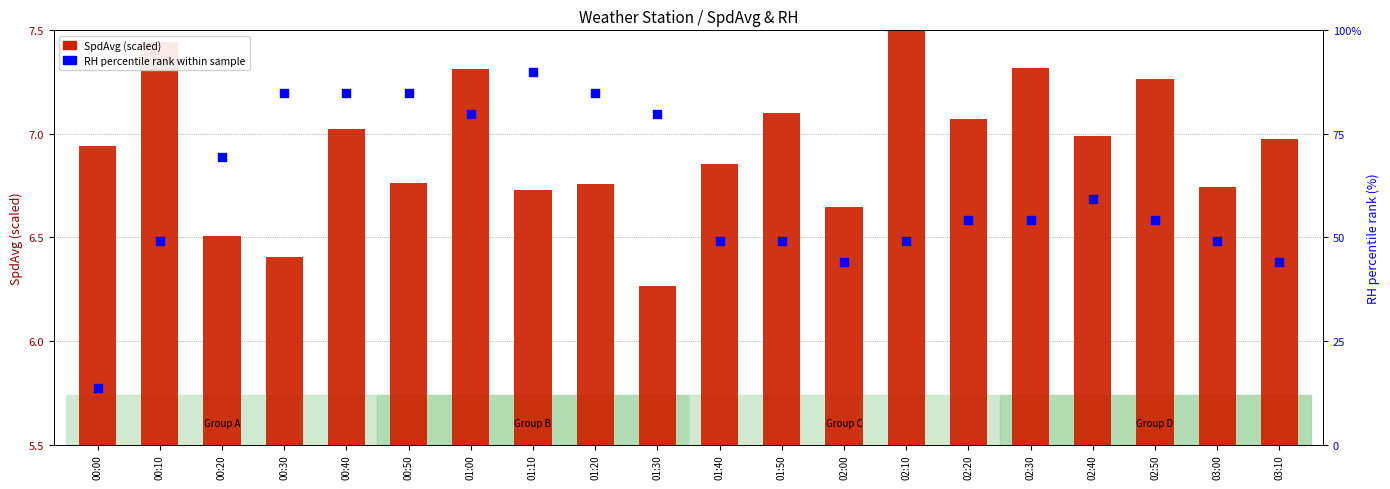

What are all the series names shown in the legend?

SpdAvg (scaled), RH percentile